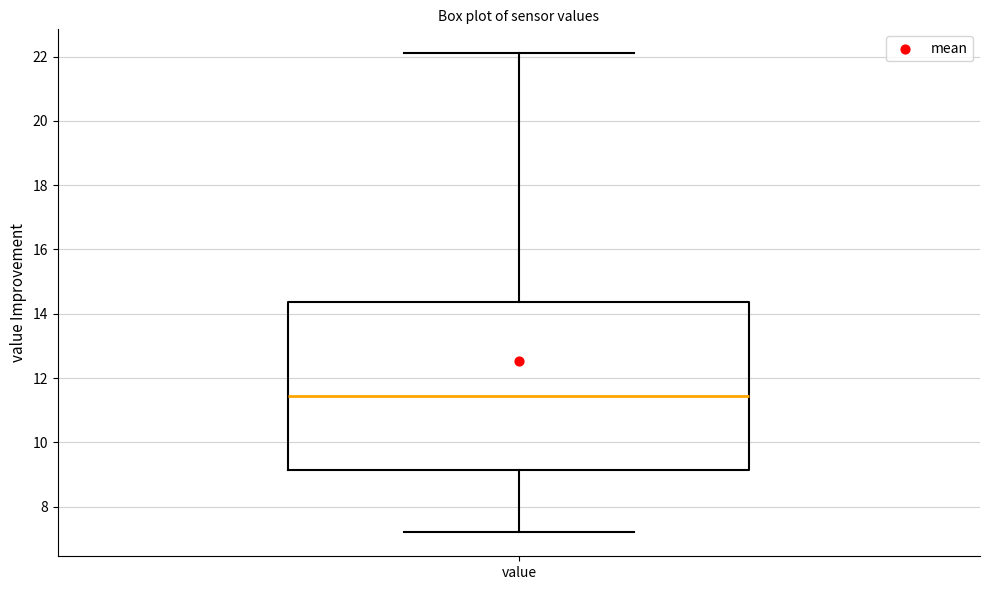

Read this box plot against the y-axis: the position of the median line, the range covered by the box, and the ends of both whiskers. The values are not printed on the chart, so give them approximately, as read against the axis.

median 11.4, box 9.2 to 14.4, whiskers 7.2 to 22.2